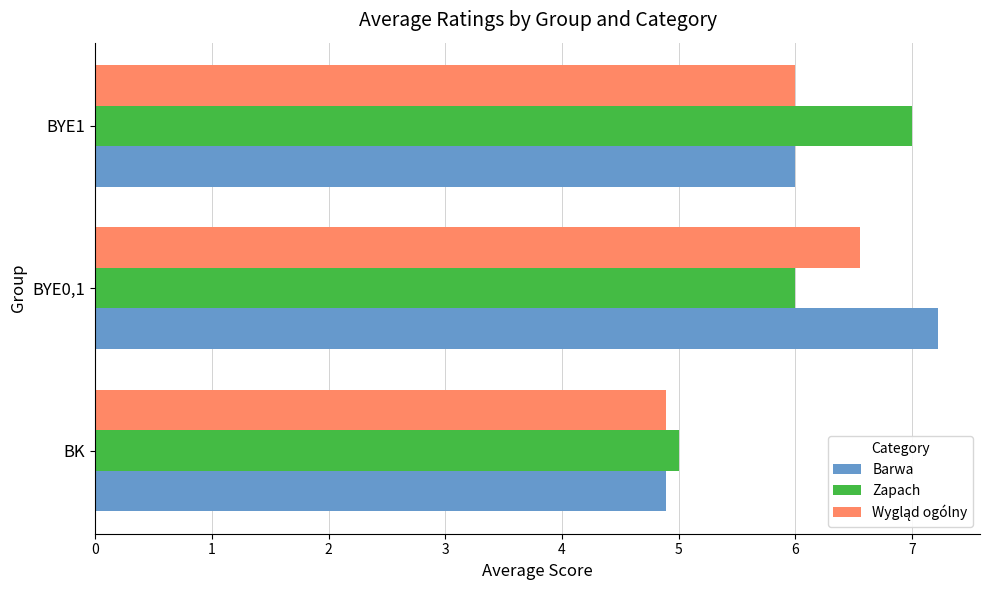

The value of Barwa at BK is 4.9. True or false?

True